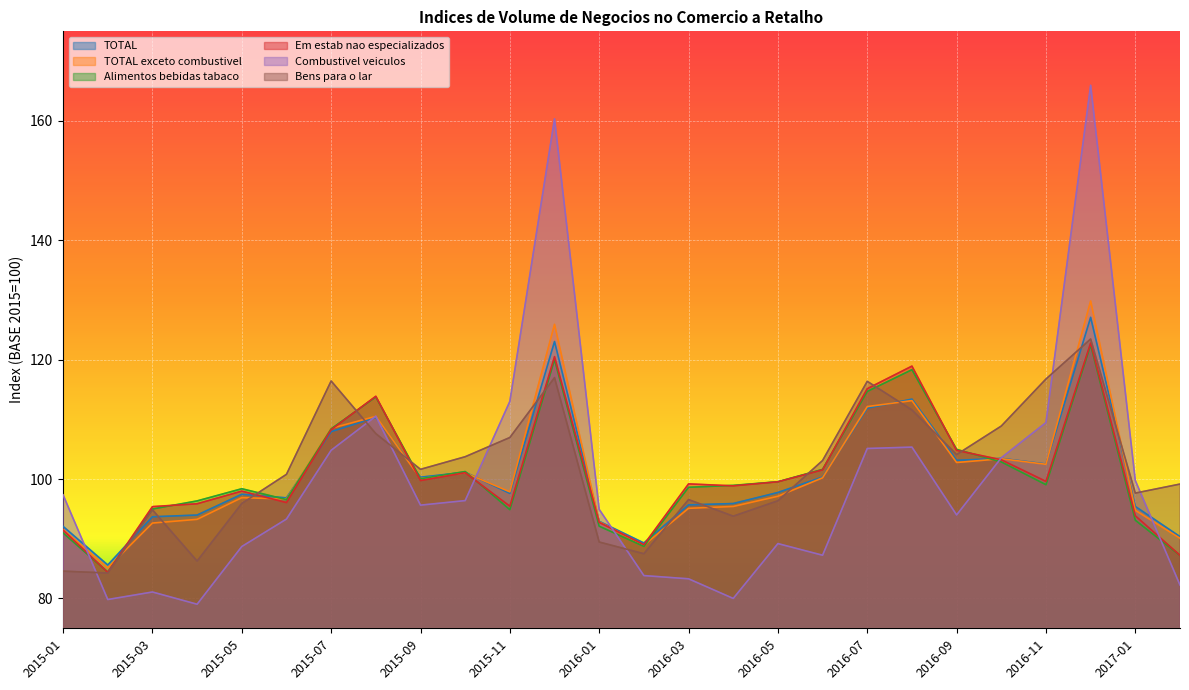

Reading left to right, list all the values displayed in this chart.

TOTAL: 92.1	85.6	93.7	94.0	97.5	96.8	107.9	110.3	100.3	101.1	97.6	123.0	92.9	89.3	95.7	95.9	97.8	100.3	111.9	113.4	103.1	103.5	102.5	127.1	95.4	90.3
TOTAL exceto combustivel: 91.5	85.1	92.6	93.2	96.9	96.7	108.5	110.5	100.1	101.0	97.9	125.9	92.8	88.9	95.1	95.4	97.1	100.2	112.1	113.1	102.8	103.4	102.5	129.8	94.8	90.1
Alimentos bebidas tabaco: 91.0	84.4	95.0	96.3	98.4	96.6	108.4	113.8	100.0	101.3	94.9	120.0	92.1	88.7	98.6	98.9	99.5	101.6	114.7	118.3	105.0	102.9	99.0	122.5	93.1	87.2
Em estab nao especializados: 91.4	84.4	95.4	95.9	98.0	96.1	108.3	113.9	99.8	101.1	95.5	120.5	92.7	89.0	99.2	98.9	99.5	101.5	115.1	118.9	104.8	103.2	99.6	122.8	93.8	87.2
Combustivel veiculos: 97.3	79.8	81.1	79.0	88.7	93.3	104.8	110.5	95.6	96.4	113.0	160.3	94.9	83.8	83.3	80.0	89.2	87.2	105.1	105.3	94.0	103.6	109.5	166.0	99.8	82.2
Bens para o lar: 84.6	84.3	94.8	86.3	95.9	100.8	116.4	107.6	101.6	103.7	107.0	117.0	89.5	87.5	96.6	93.8	96.4	103.1	116.4	111.6	104.1	108.9	116.8	123.5	97.7	99.2